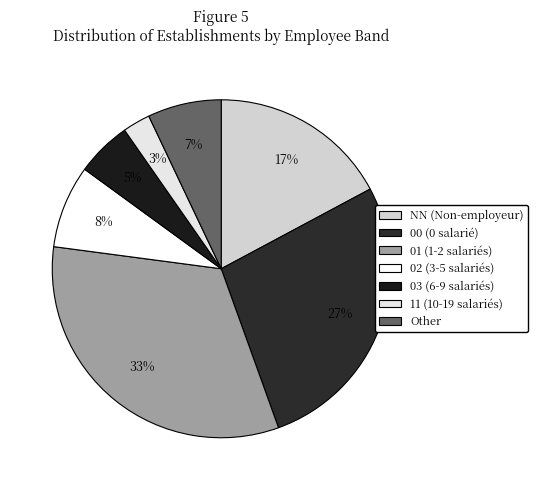

To the nearest percent, what is the combined percentage of 01 and 02?

41%